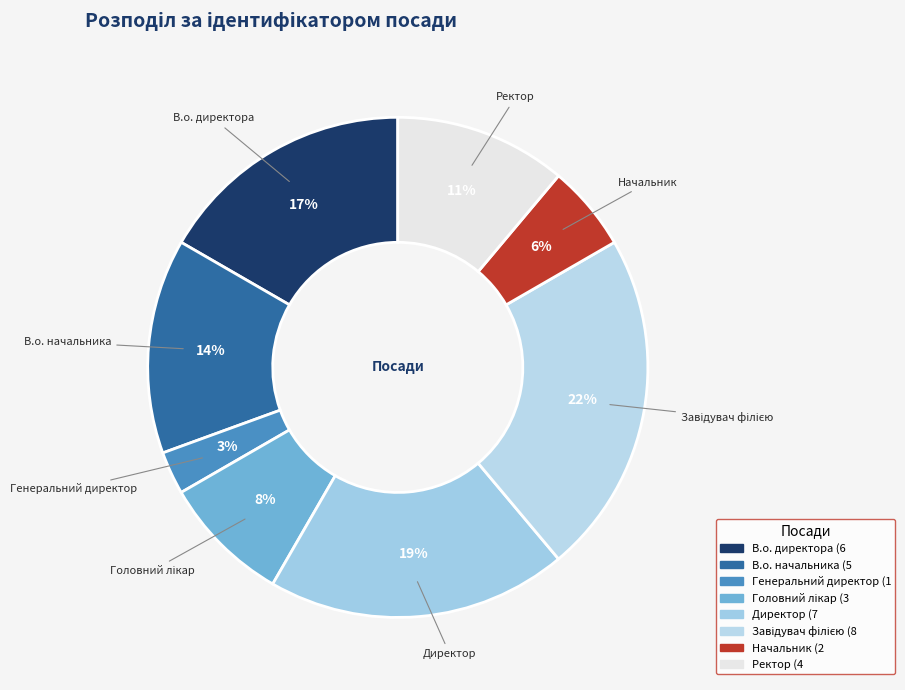

To the nearest percent, what is the average slice percentage?

12%